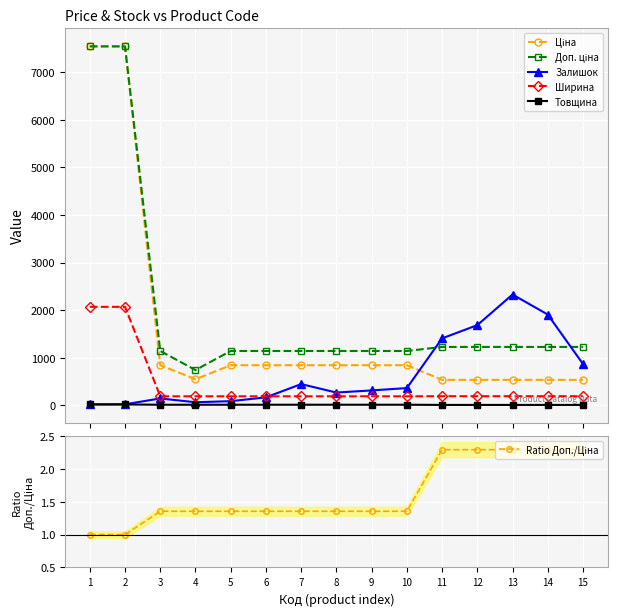

What are all the series names shown in the legend?

Ціна, Доп. ціна, Залишок, Ширина, Товщина, Ratio Доп./Ціна